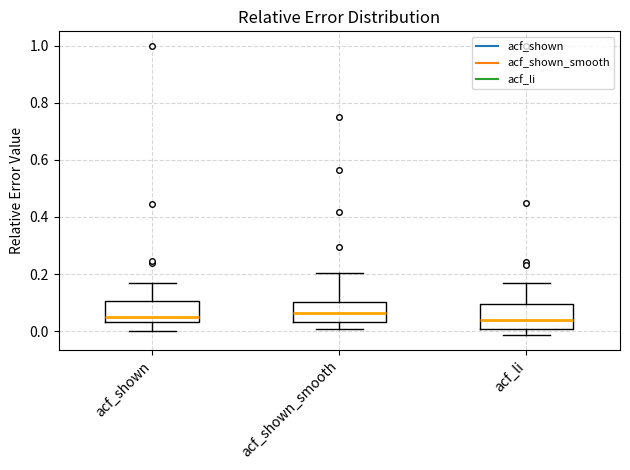

Where does the median line of the box for acf_shown_smooth sit on the y-axis? The values are not printed on the chart, so give them approximately, as read against the axis.

0.06